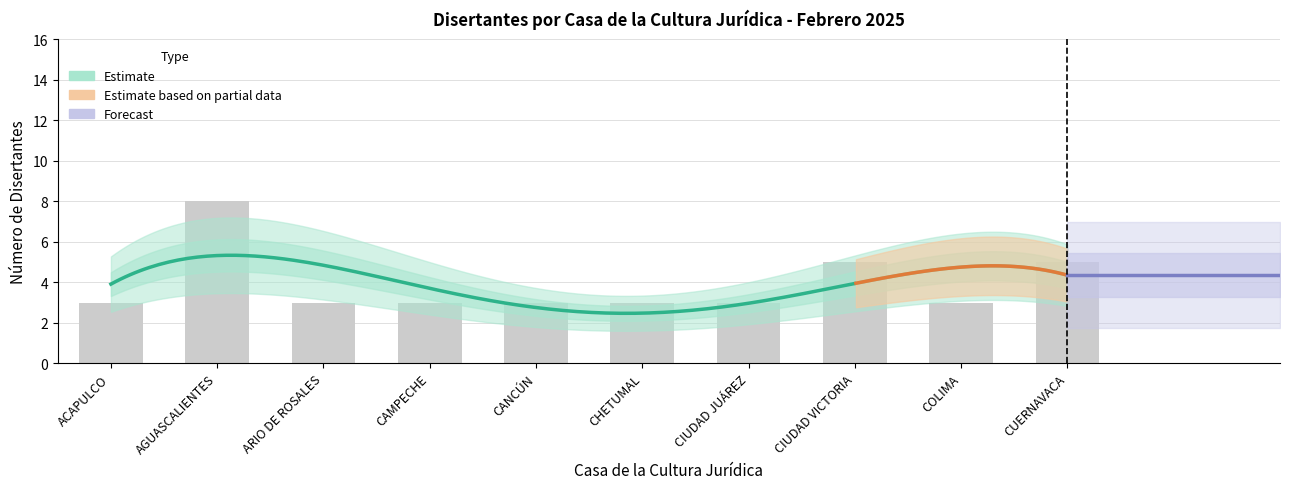

What is the difference between the Disertantes values at COLIMA and AGUASCALIENTES?

5